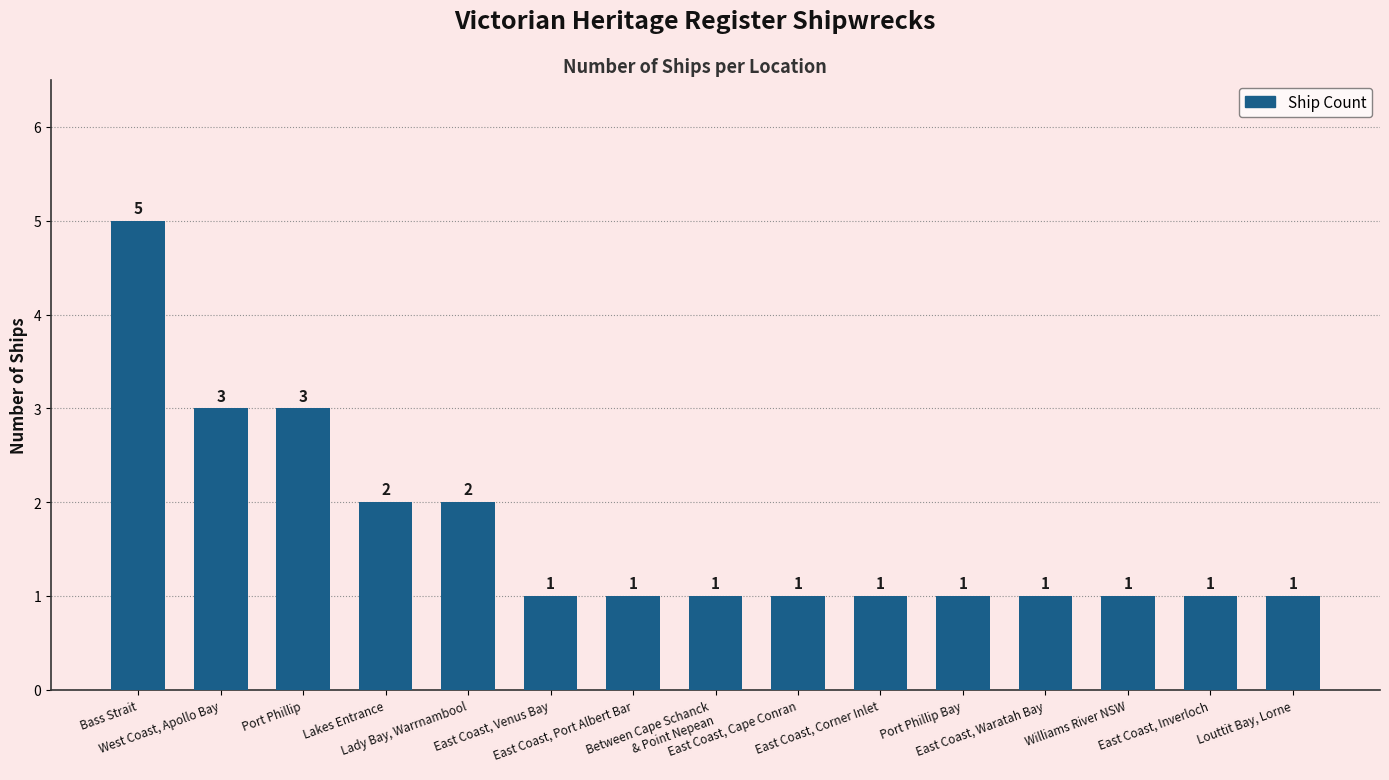

What is the sum of all values?

25